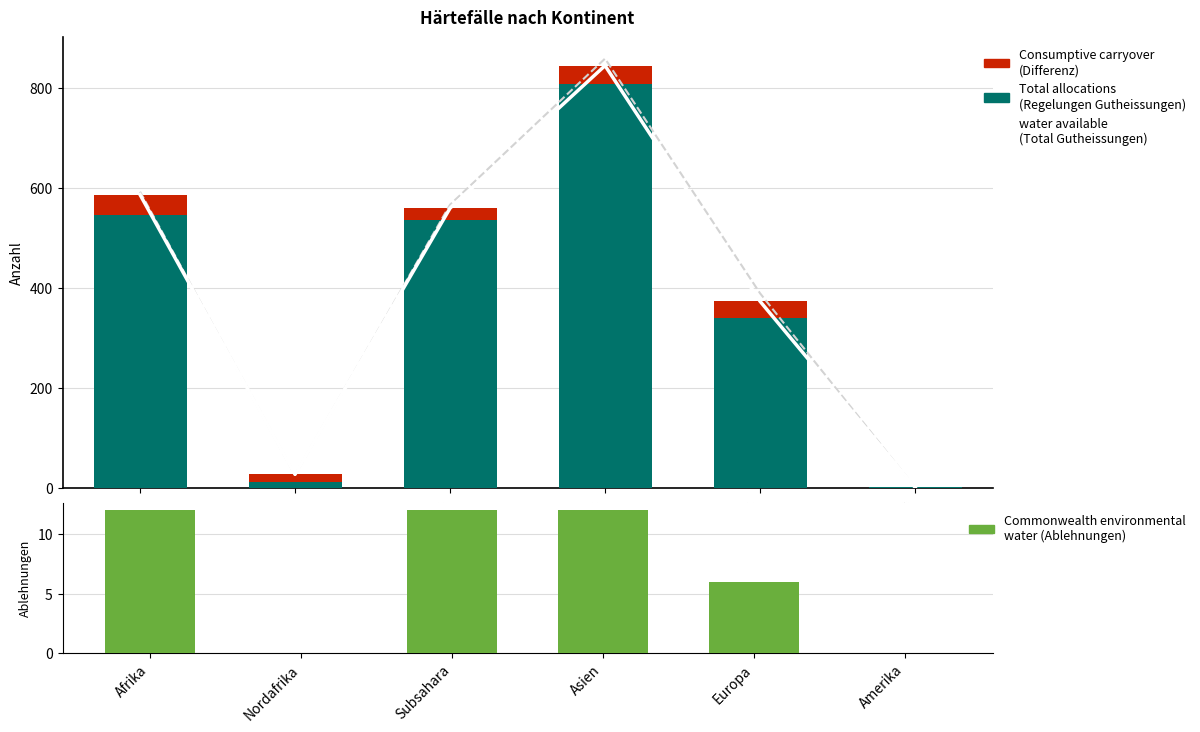

What is the label of the 2nd bar from the right?

Europa